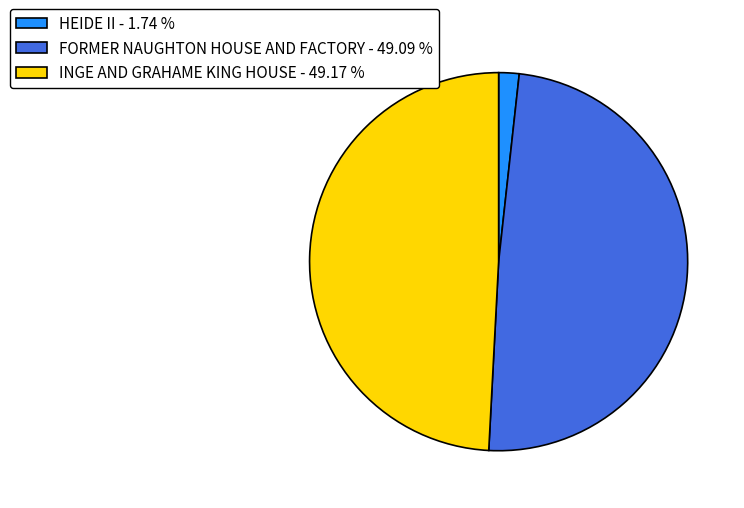

What is the ratio of the value at INGE AND GRAHAME KING HOUSE to the value at FORMER NAUGHTON HOUSE AND FACTORY?

1.0